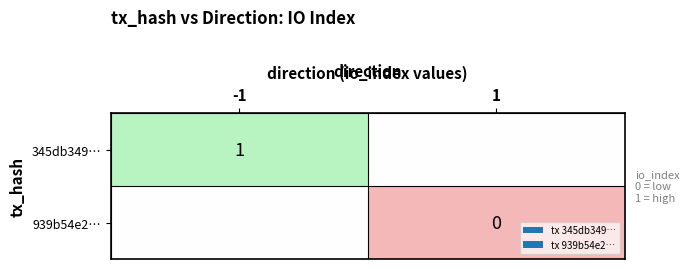

Count the 939b54e2… values in the range 0 to 1.

2